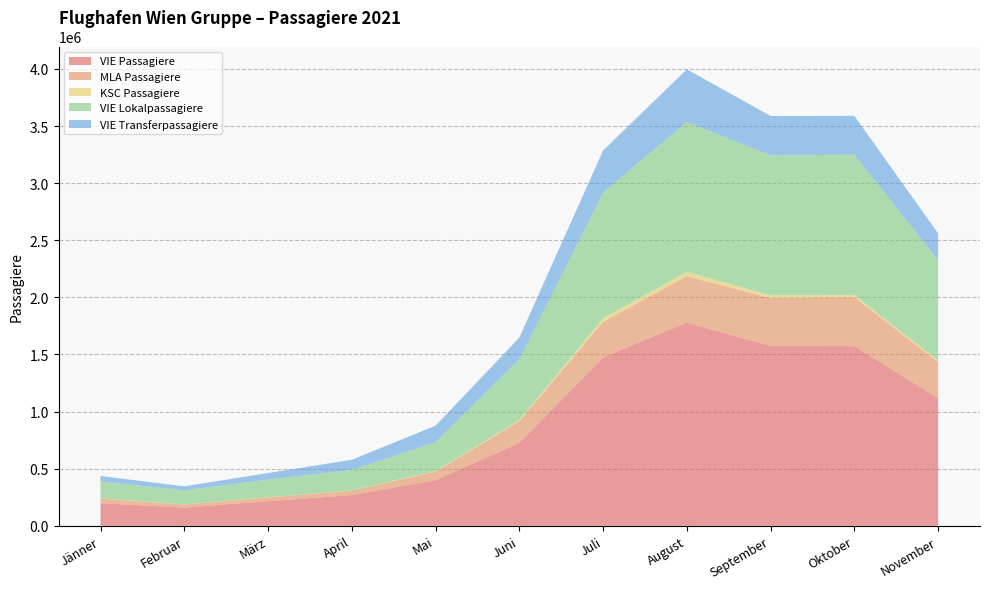

Reading left to right, list all the values displayed in this chart.

VIE Passagiere: 198295	158786	215637	269127	399518	725230	1474634	1778146	1575315	1573155	1116064
MLA Passagiere: 38938	27524	32033	39392	75420	190505	311692	407435	418473	428426	315964
KSC Passagiere: 2885	1791	1459	2288	4260	10543	30876	38210	23766	18171	15544
VIE Lokalpassagiere: 148310	122115	155837	177654	253580	533030	1101619	1312802	1224539	1230000	878710
VIE Transferpassagiere: 47366	35084	57092	89600	143736	188452	367226	460458	346610	340028	234140